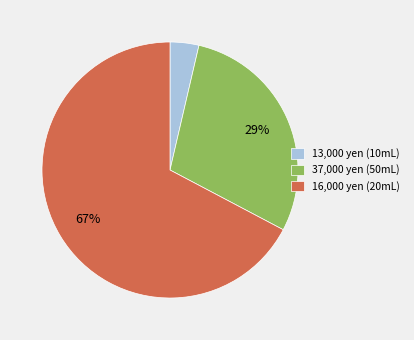

To the nearest percent, what percentage of the pie is 16,000 yen (20mL)?

67%